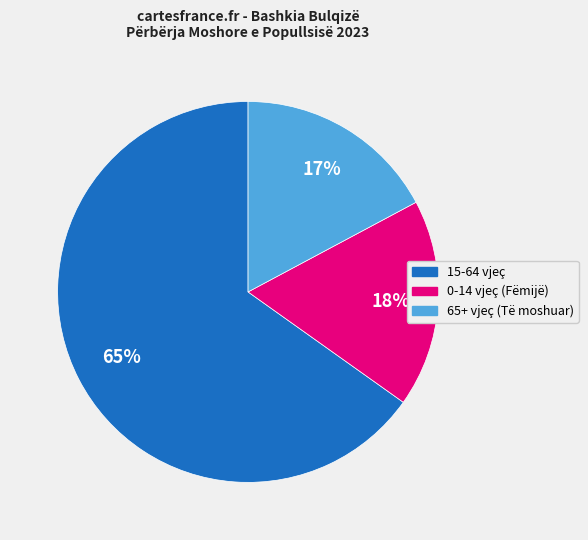

The 0-14 vjeç (Fëmijë) slice represents 29% of the pie. True or false?

False